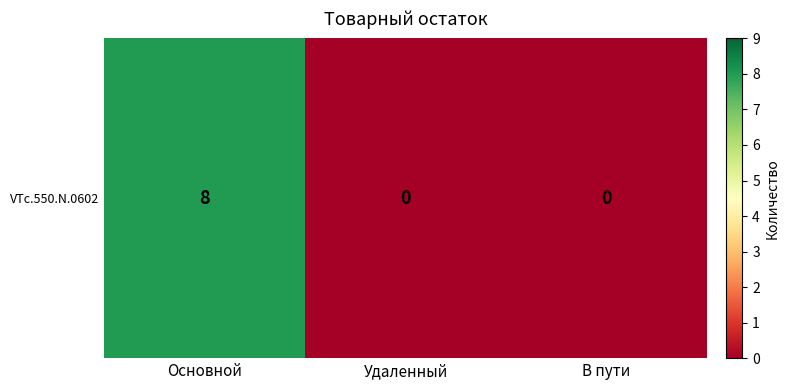

What is the difference between the values at Удаленный and Основной?

8